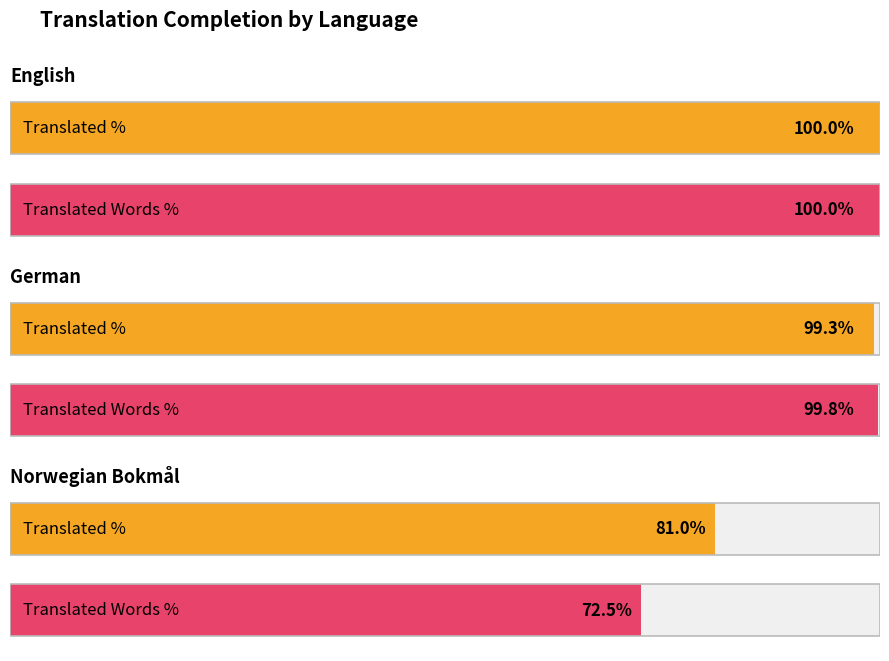

What is the sum of the translated_percent values at English and German?

199.3